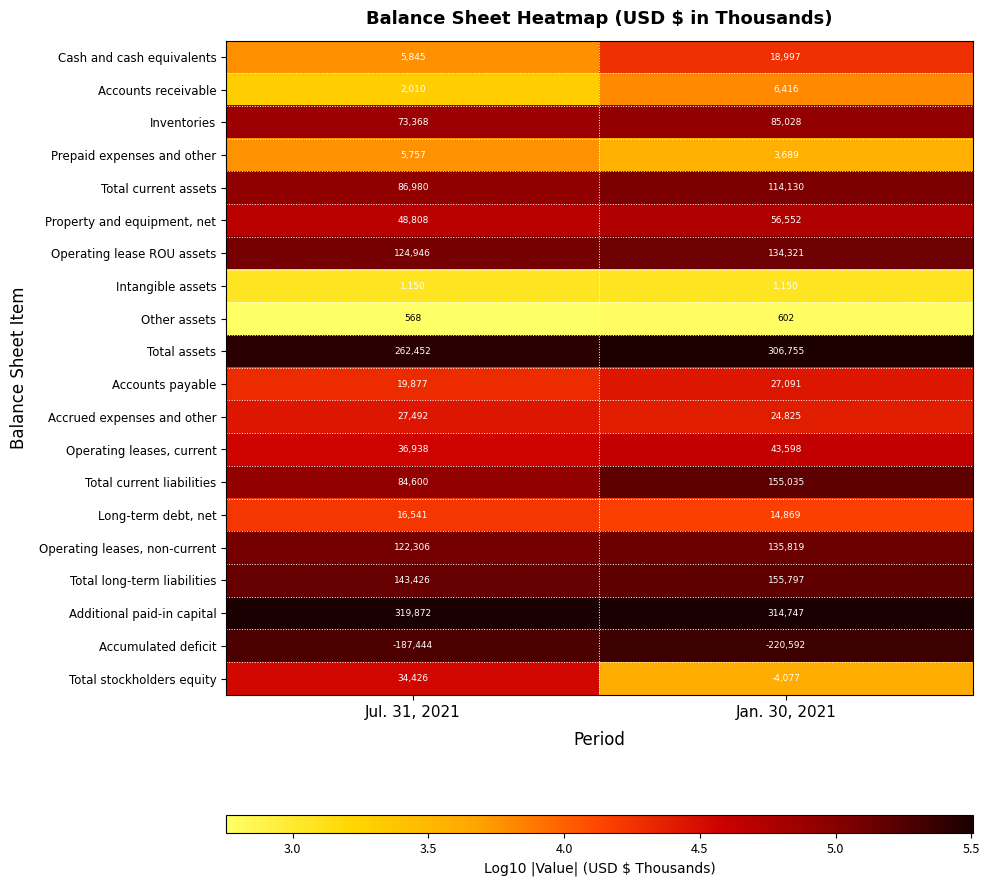

At which category does the chart reach its peak across all series?

Jul. 31, 2021